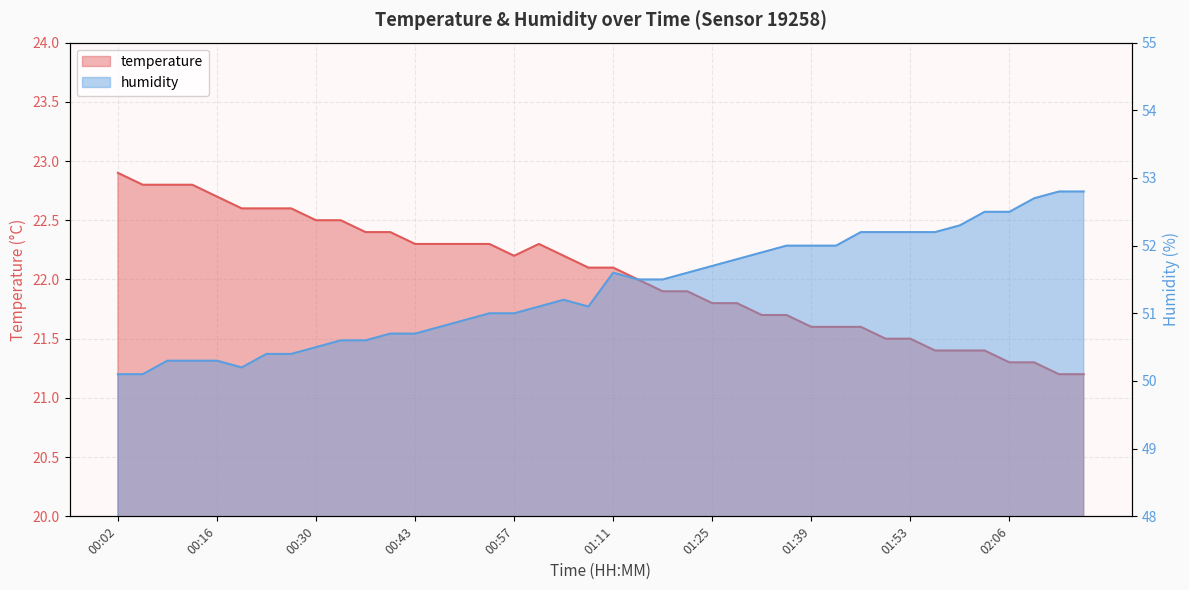

True or false: humidity has a value of 50.2 at 00:19.

True